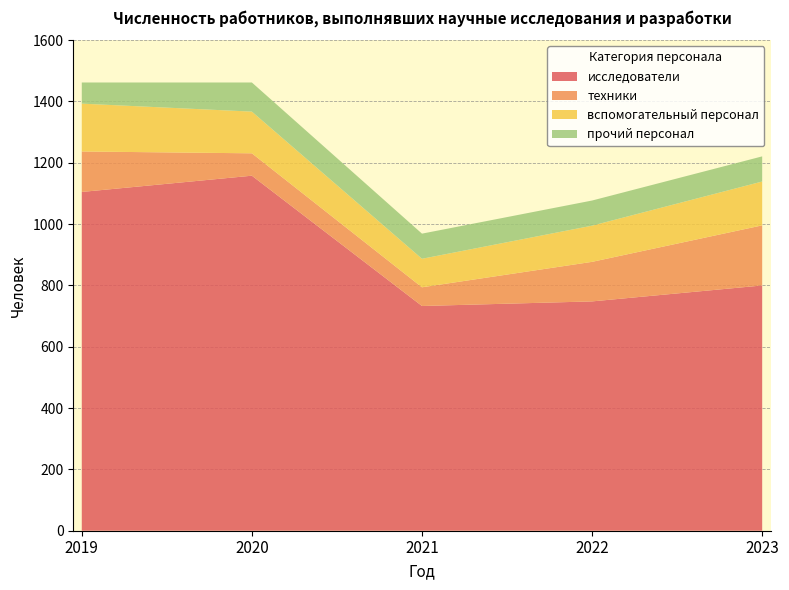

The исследователи series shows 325 at 2020. True or false?

False